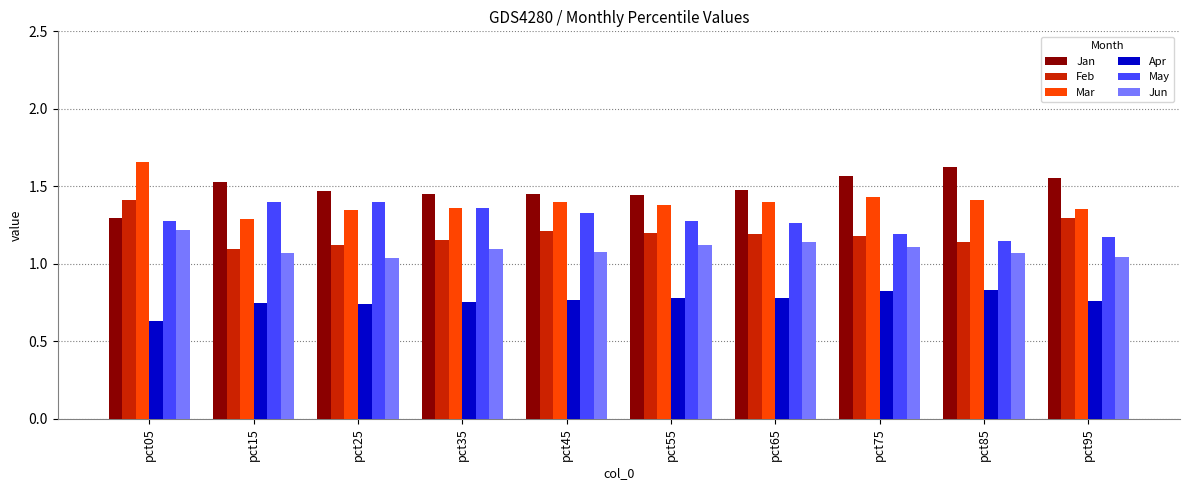

How many bars are there in each group?

6